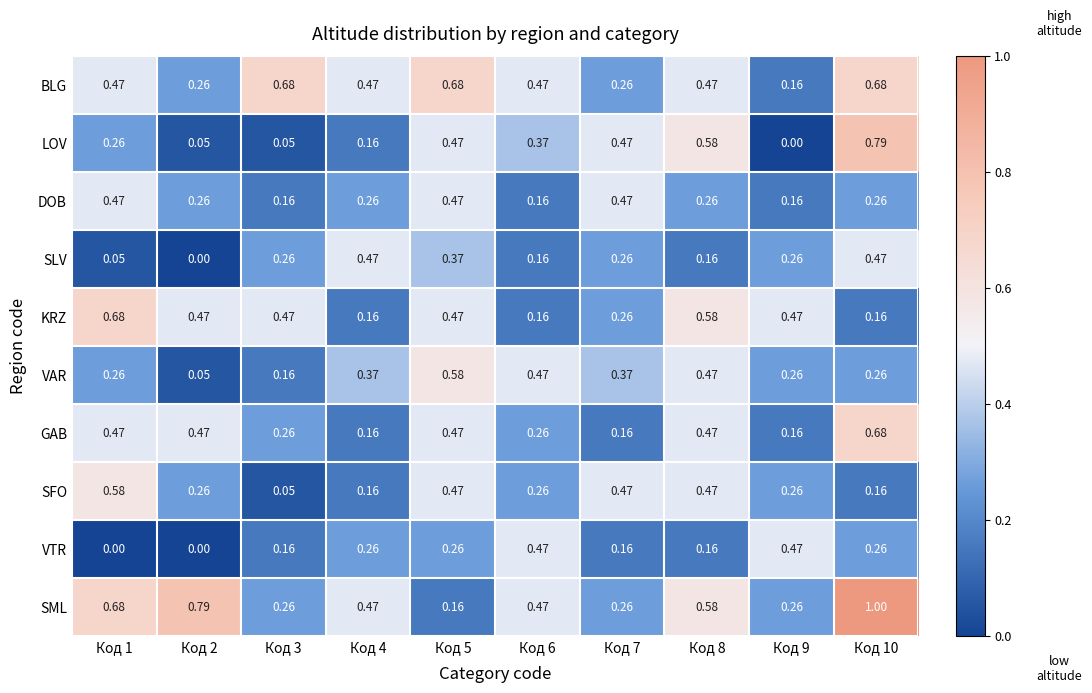

Between Код 1 and Код 2, which series saw the biggest shift?

SFO